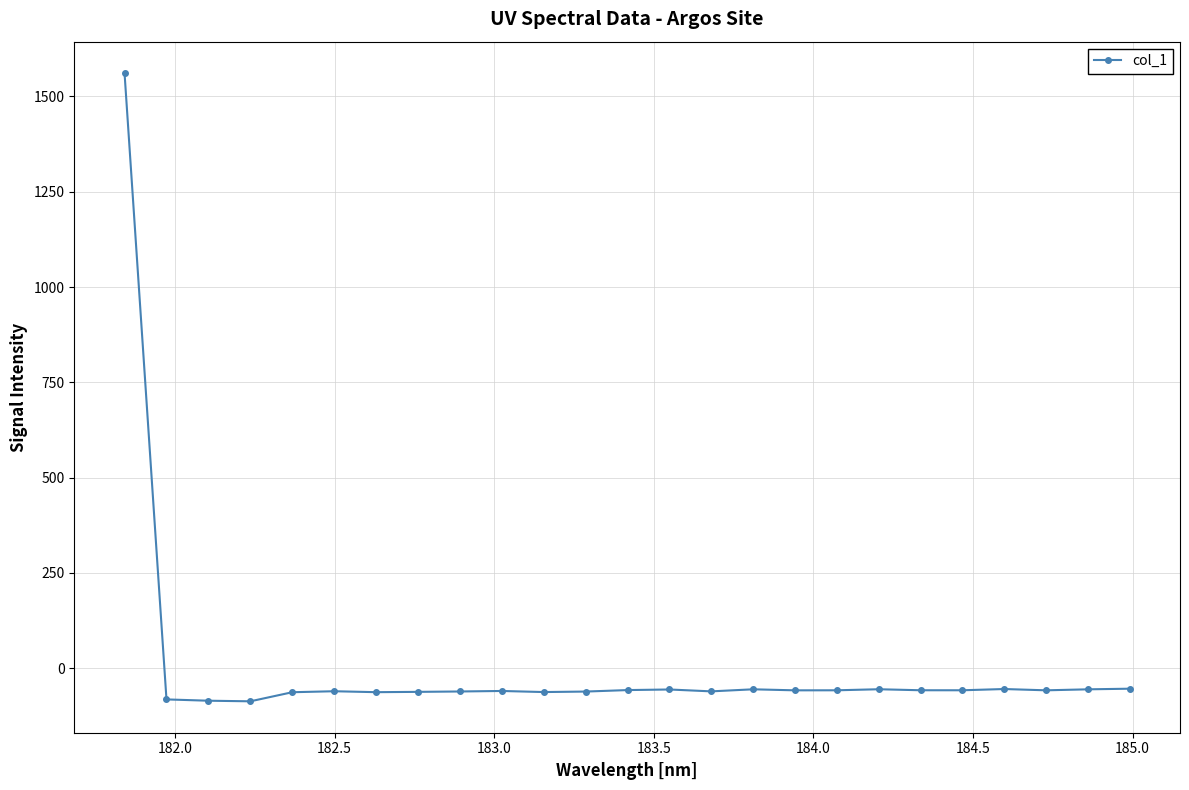

What is the difference between the maximum and minimum values?

1647.6